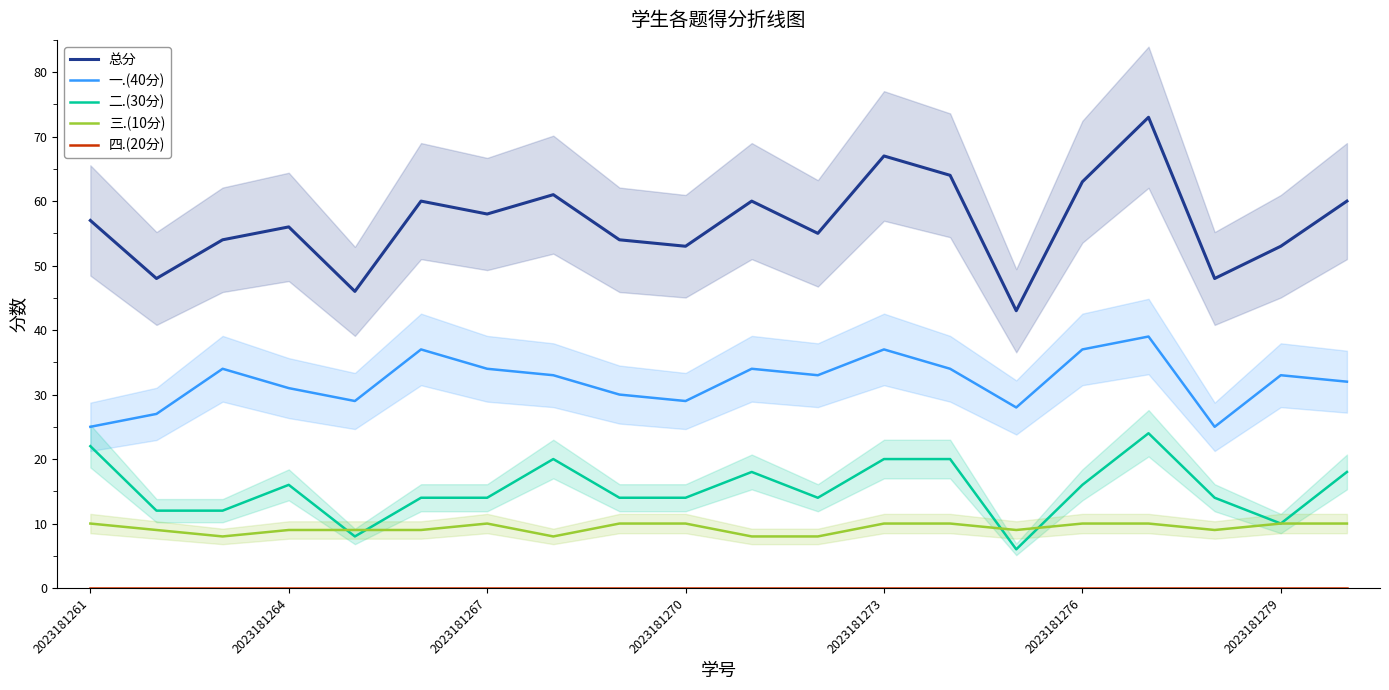

Is the value of 二.(30分) at 17 greater than the value of 一.(40分) at 17?

No